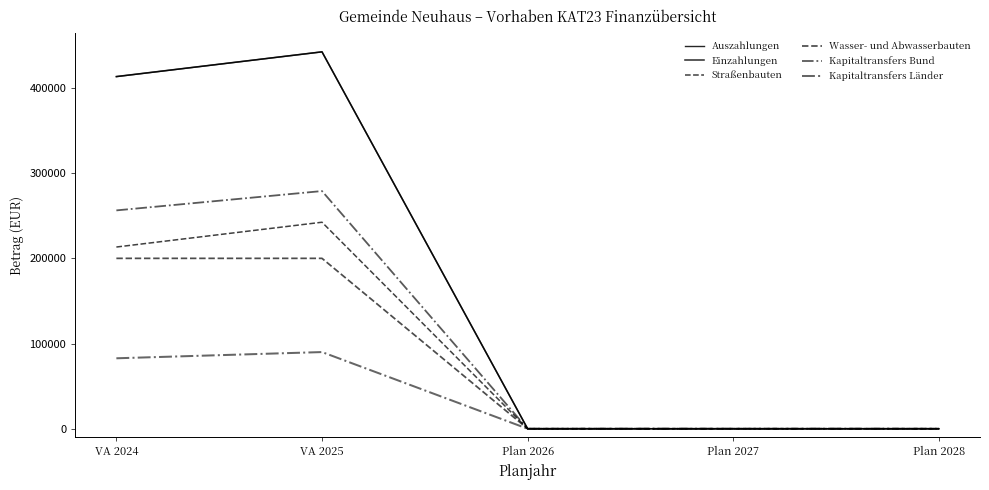

What is the average value of the Straßenbauten series?

91140